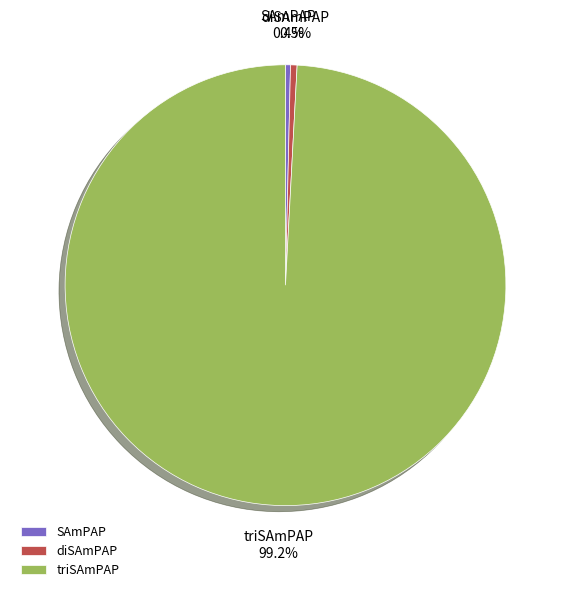

What is the ratio of the value at triSAmPAP to the value at SAmPAP?

273.1